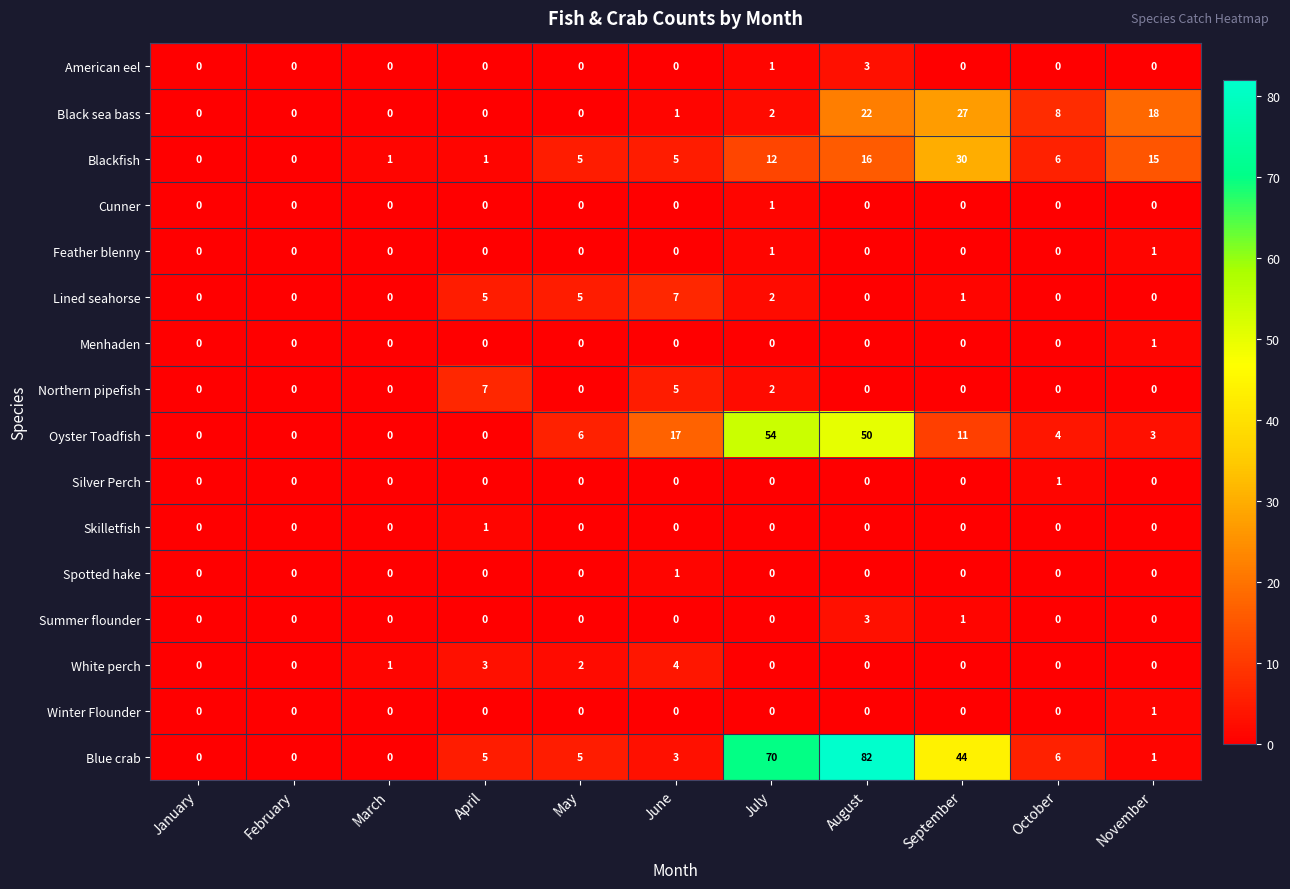

Where does the Oyster Toadfish series first go above 4?

May